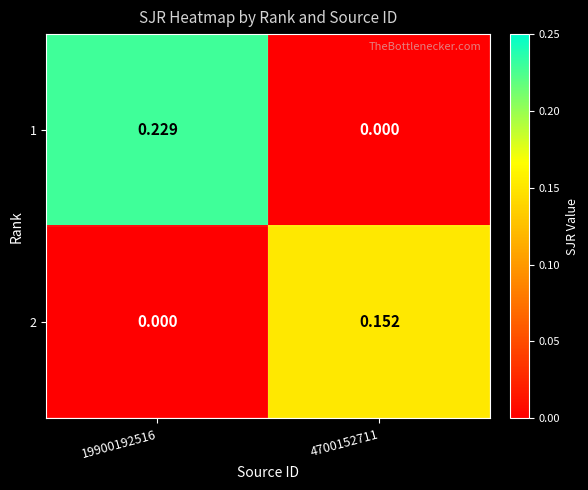

Is the value of 2 at 4700152711 greater than the value of 1 at 4700152711?

Yes